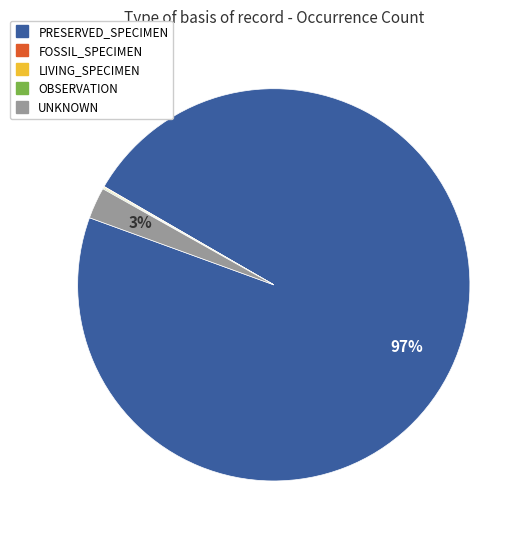

Does any single category account for the majority?

Yes